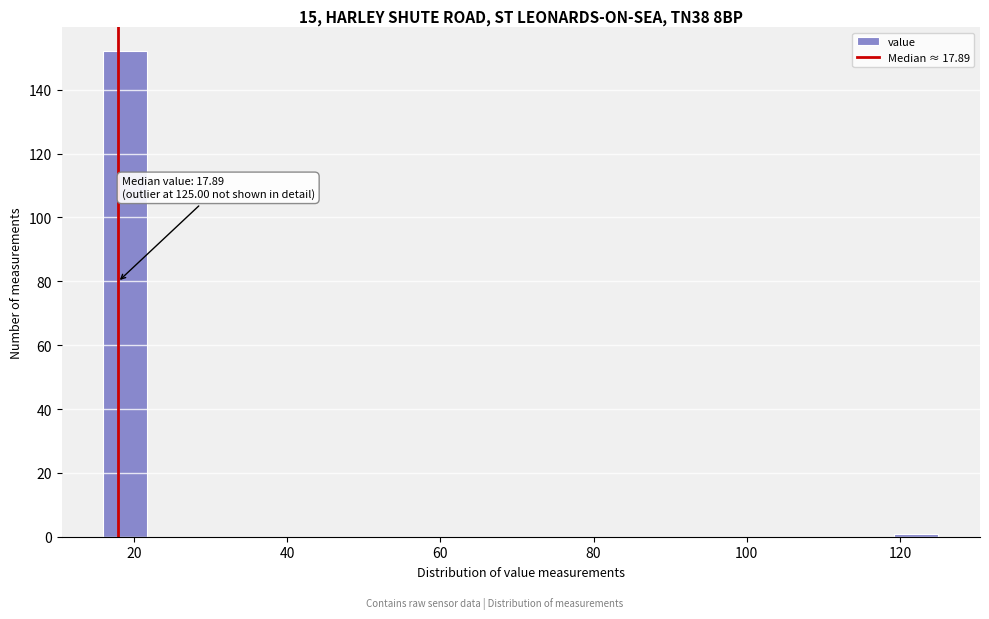

Around what value on the x-axis is the tallest bar? Give the approximate position of its centre, as read against the axis.

18